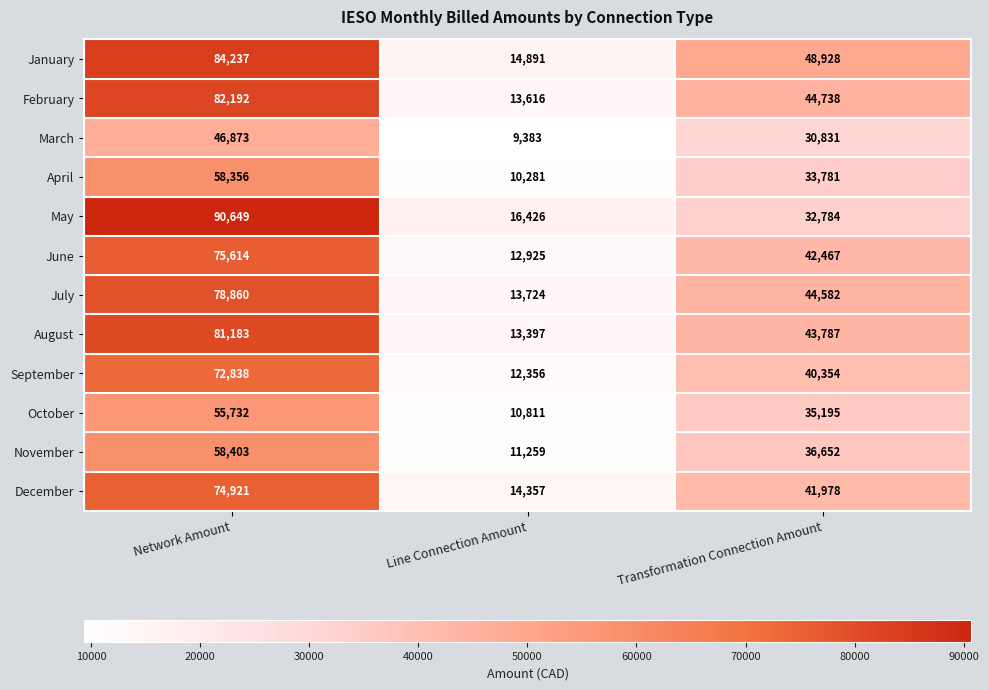

At which category is the sum across all series the highest?

Network Amount